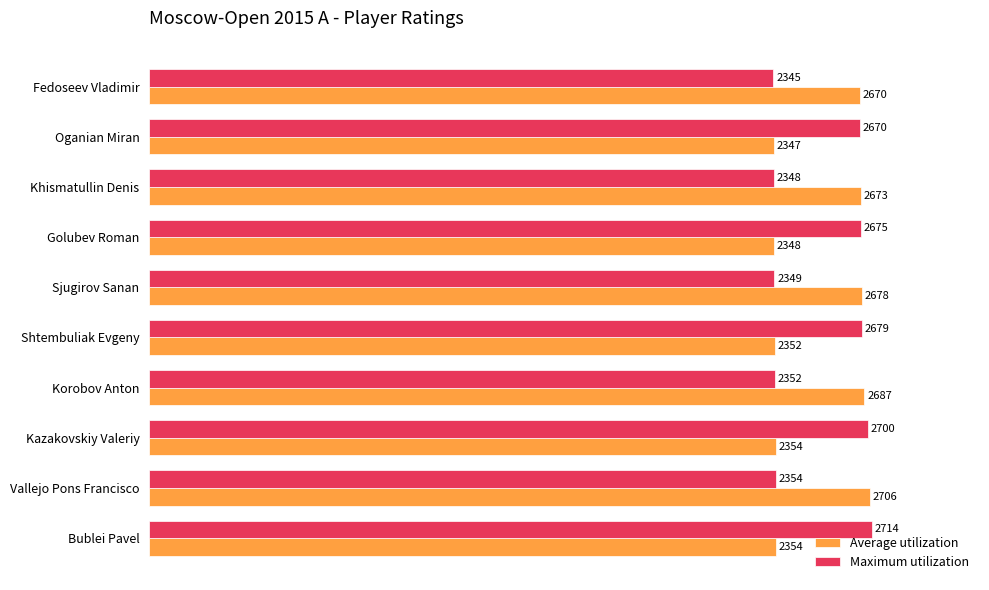

What is the difference between the highest and lowest values at Oganian Miran?

323